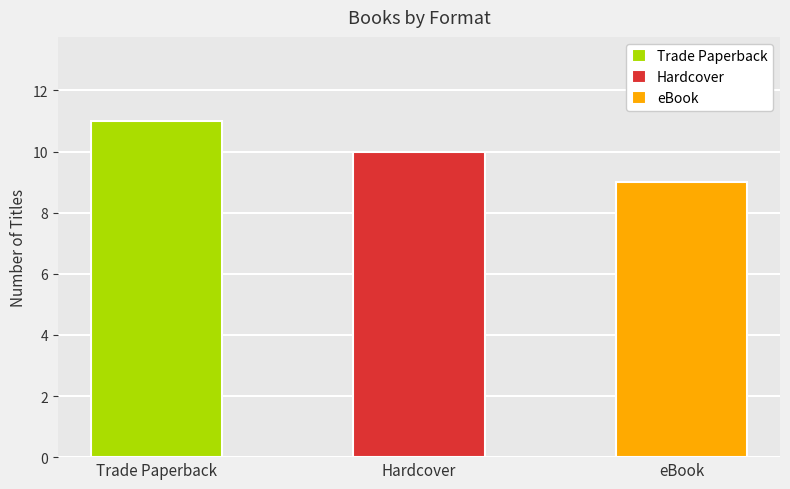

What is the sum of the eBook values at 4 and 6?

18